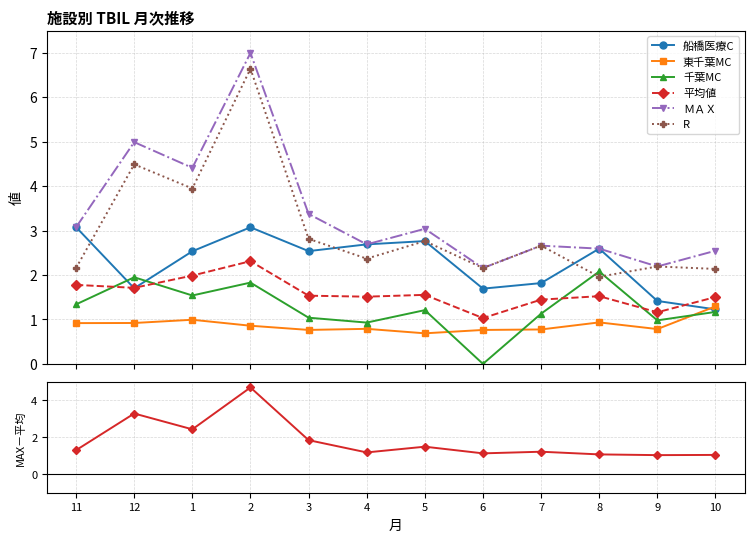

How many categories are shown in the chart?

12